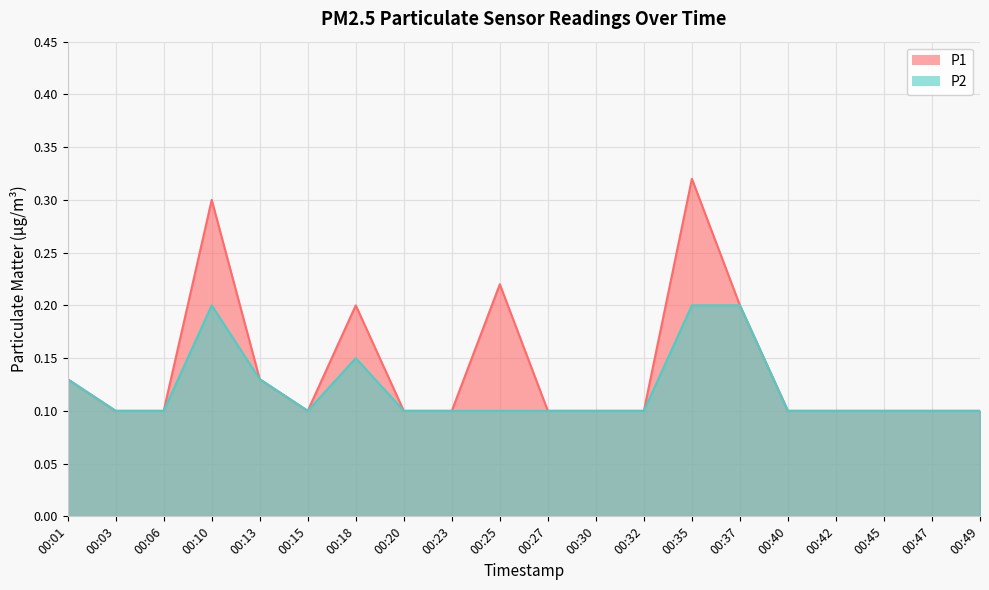

What is the sum of the P2 values at 00:40 and 00:45?

0.2